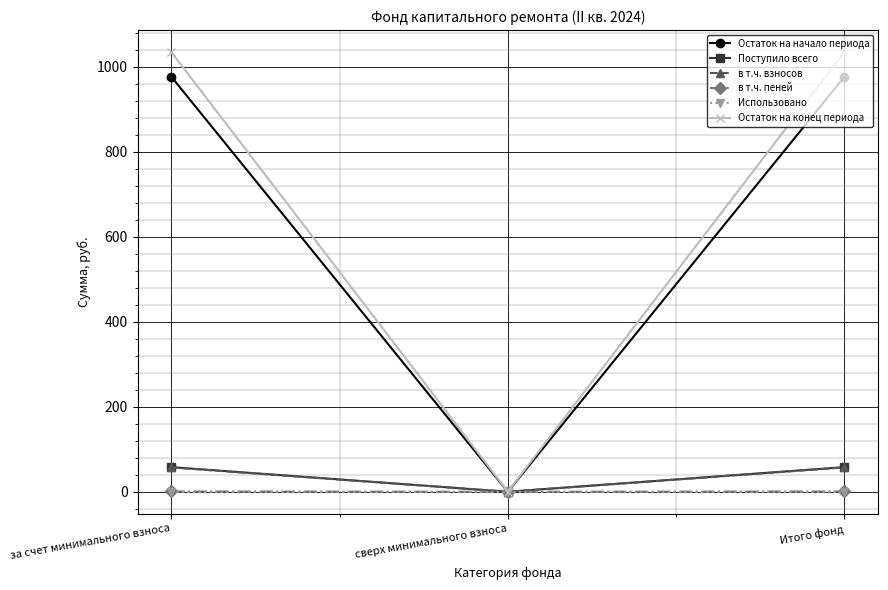

How many positive values does the в т.ч. взносов series have?

2